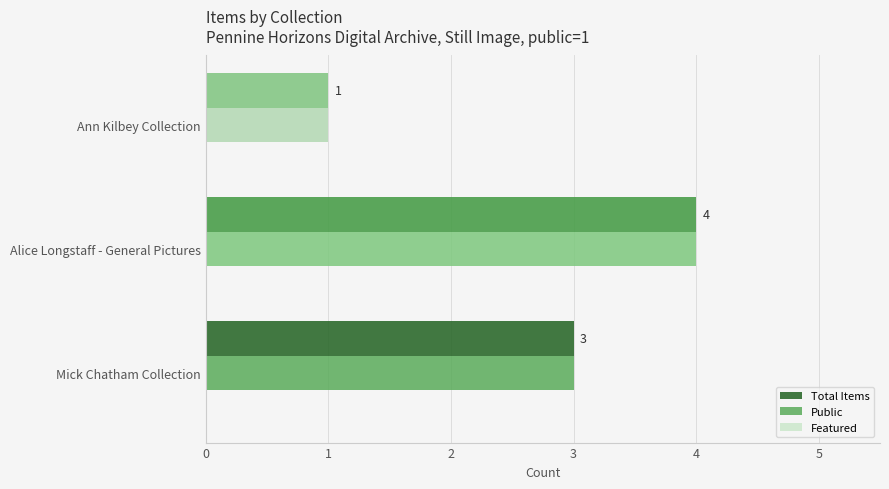

The Public series shows 1 at Alice Longstaff - General Pictures. True or false?

False